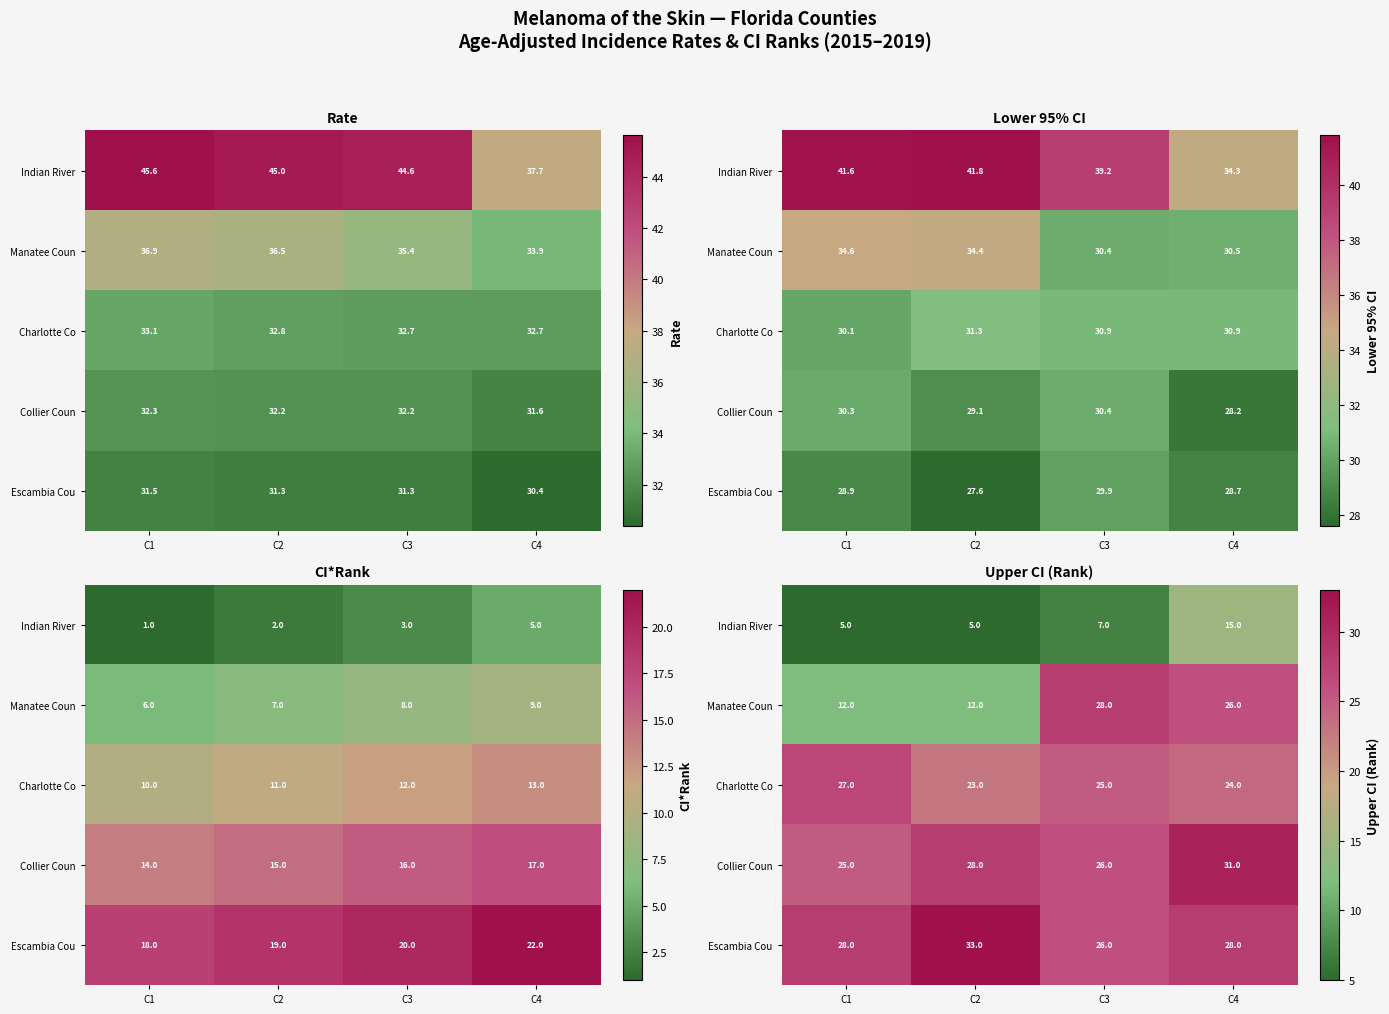

What is the maximum value for Collier Coun?

31